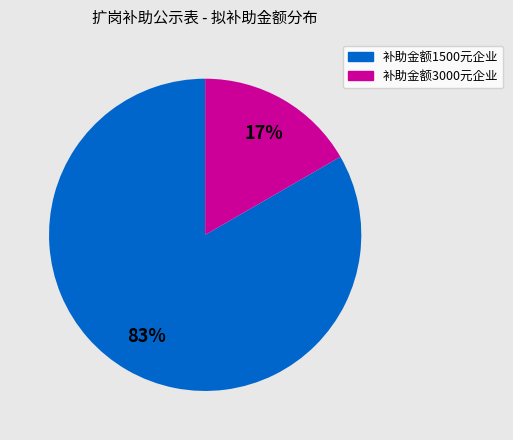

Count the number of slices in the pie.

2